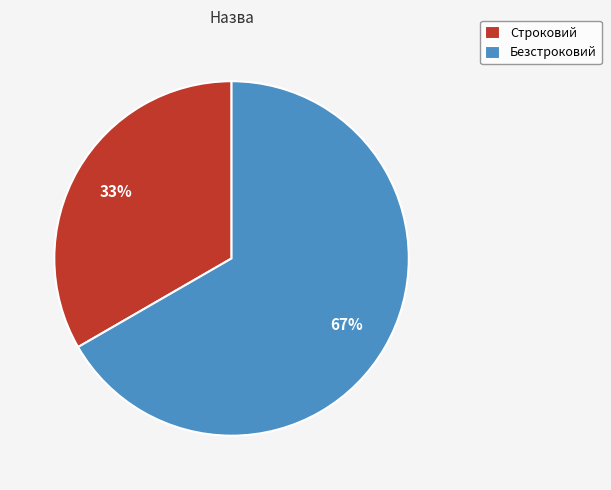

To the nearest percent, what is the average slice percentage?

50%